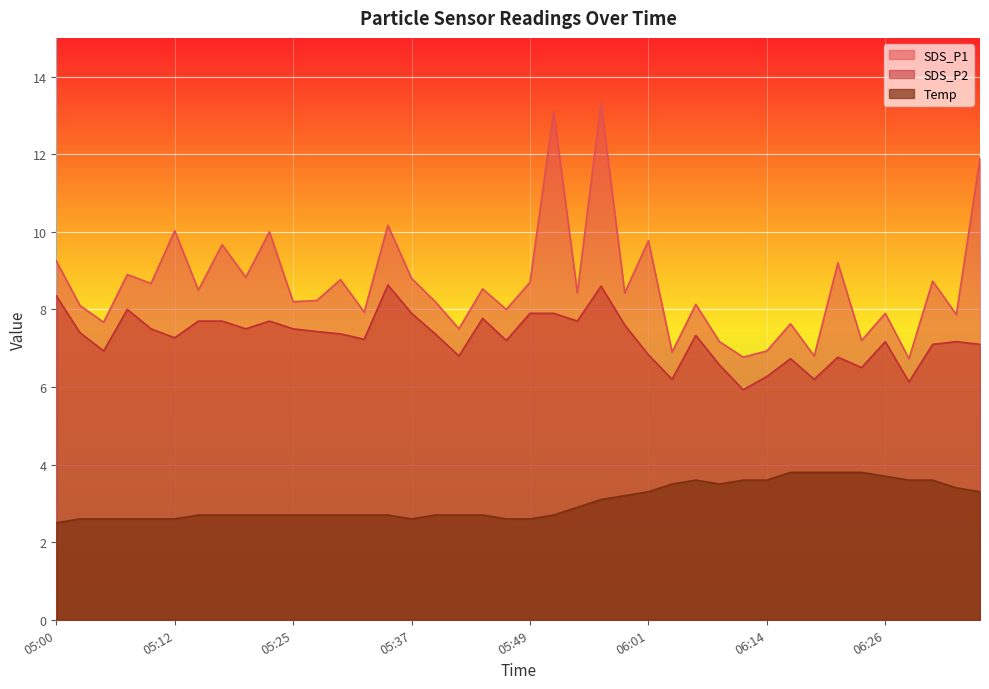

At which label is SDS_P1 closest to 10?

05:22